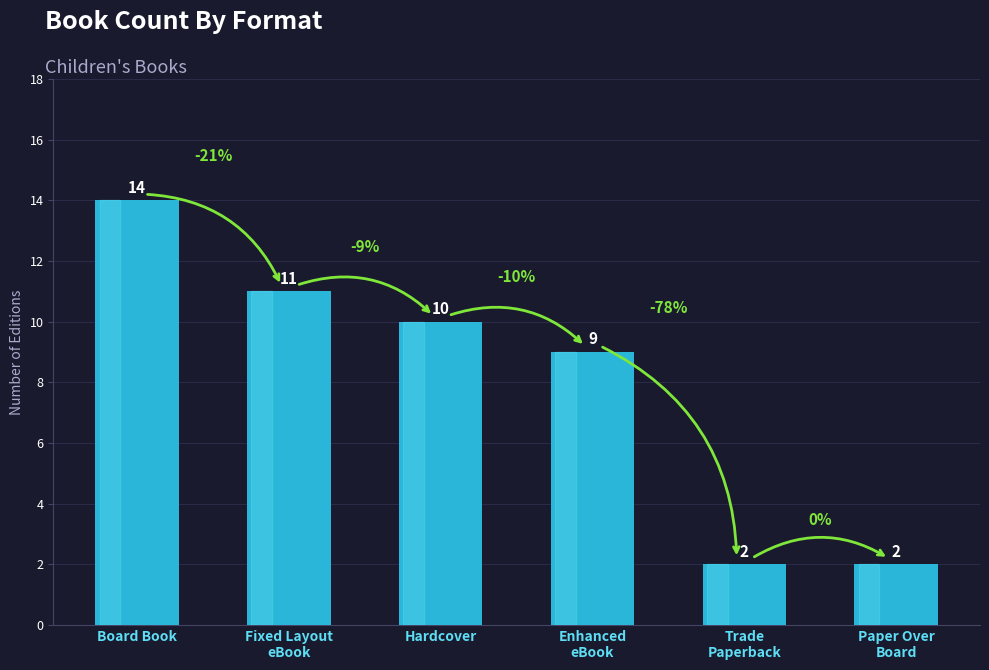

What is the greatest value displayed?

14